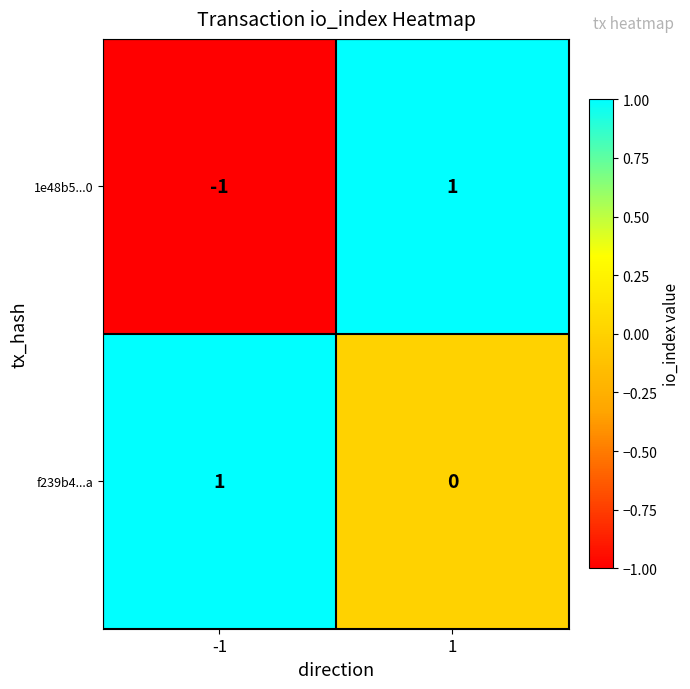

Rank the series by their average value, from highest to lowest.

f239b4...a, 1e48b5...0